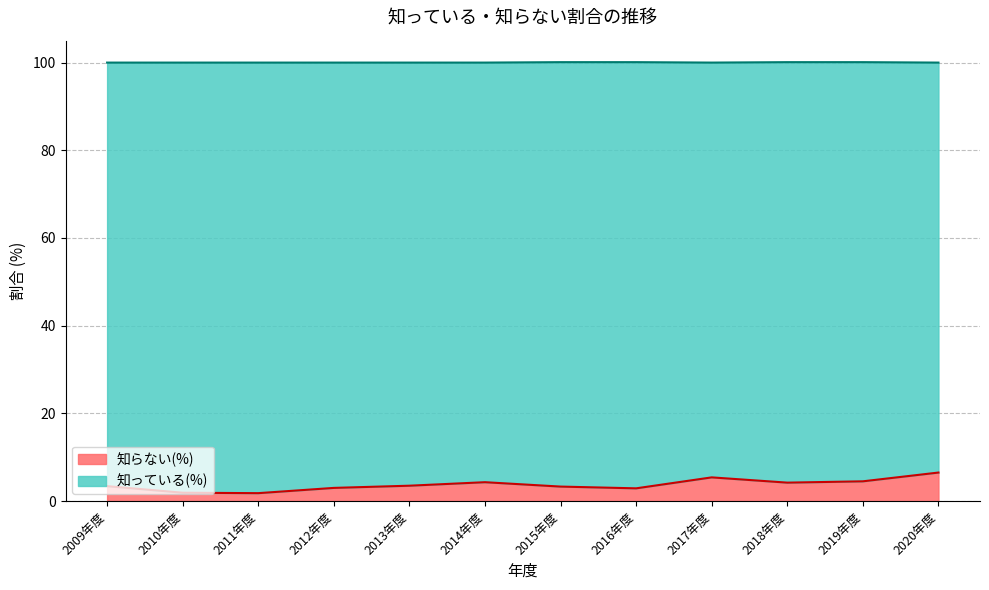

How many categories are shown in the chart?

12